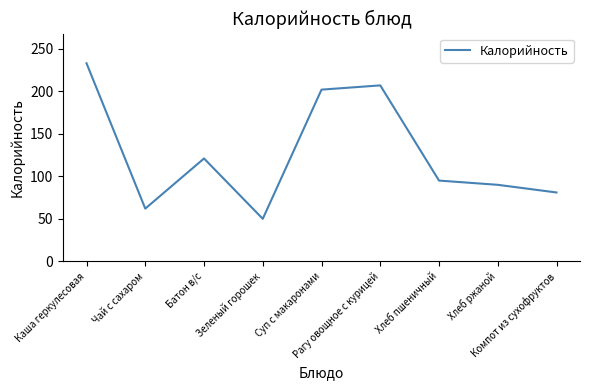

At which label is the value closest to 141?

Батон в/с